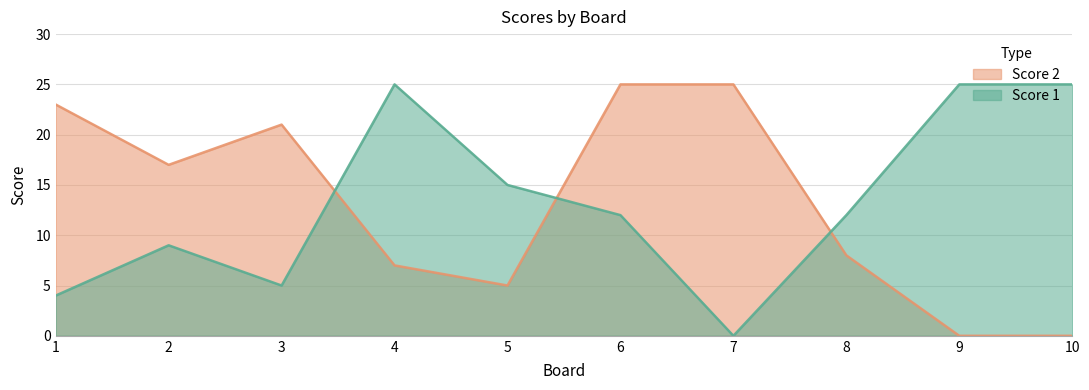

Which series changed the most between 3 and 6?

Score 1